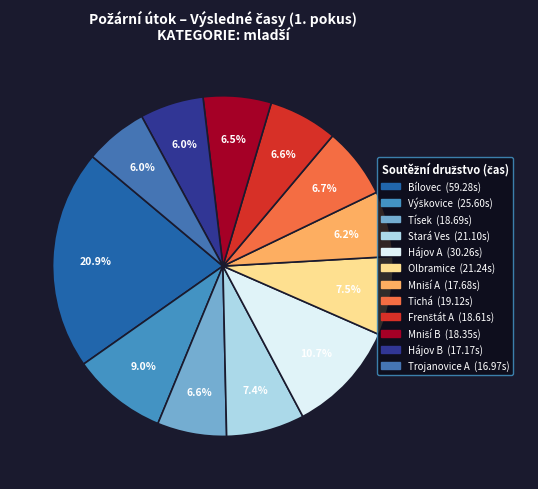

How many segments does this pie chart have?

12